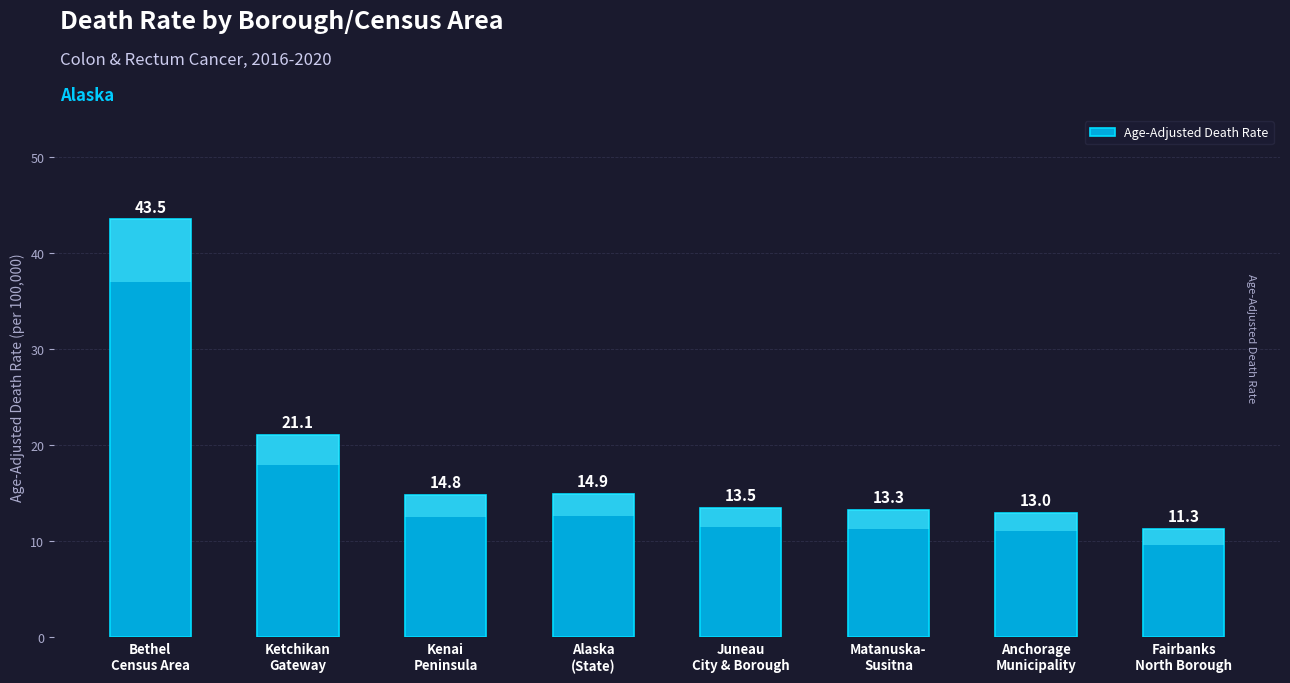

What is the label of the 7th bar from the right?

Ketchikan
Gateway